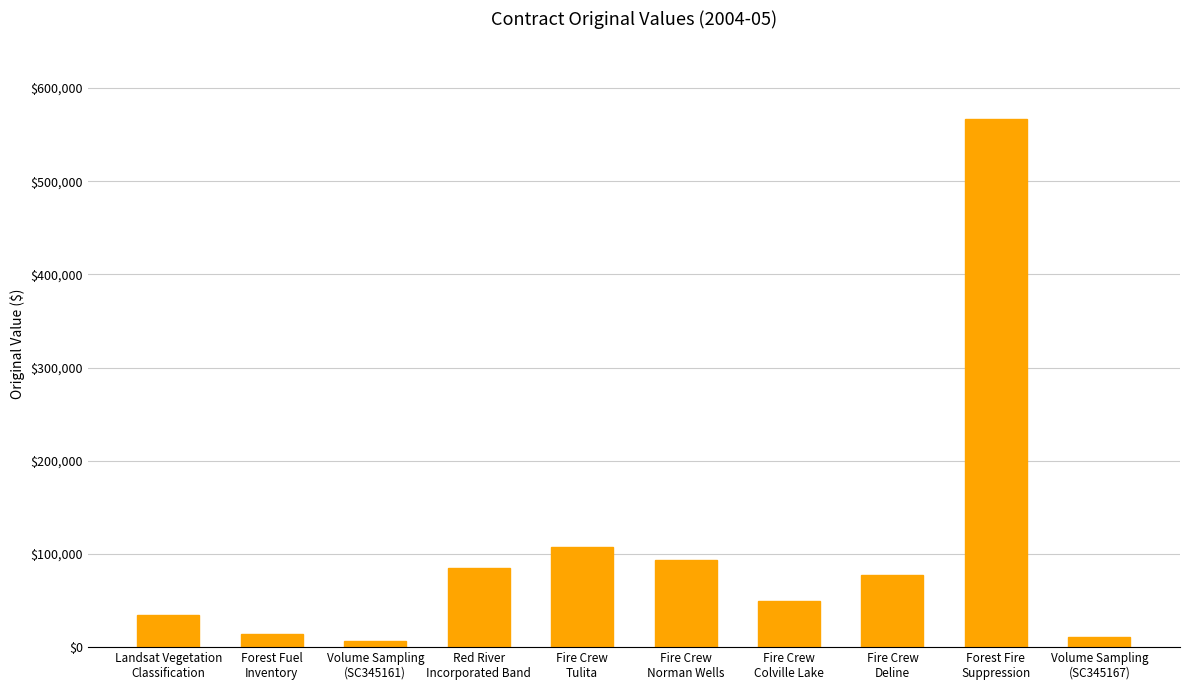

What is the average value?

104725.8